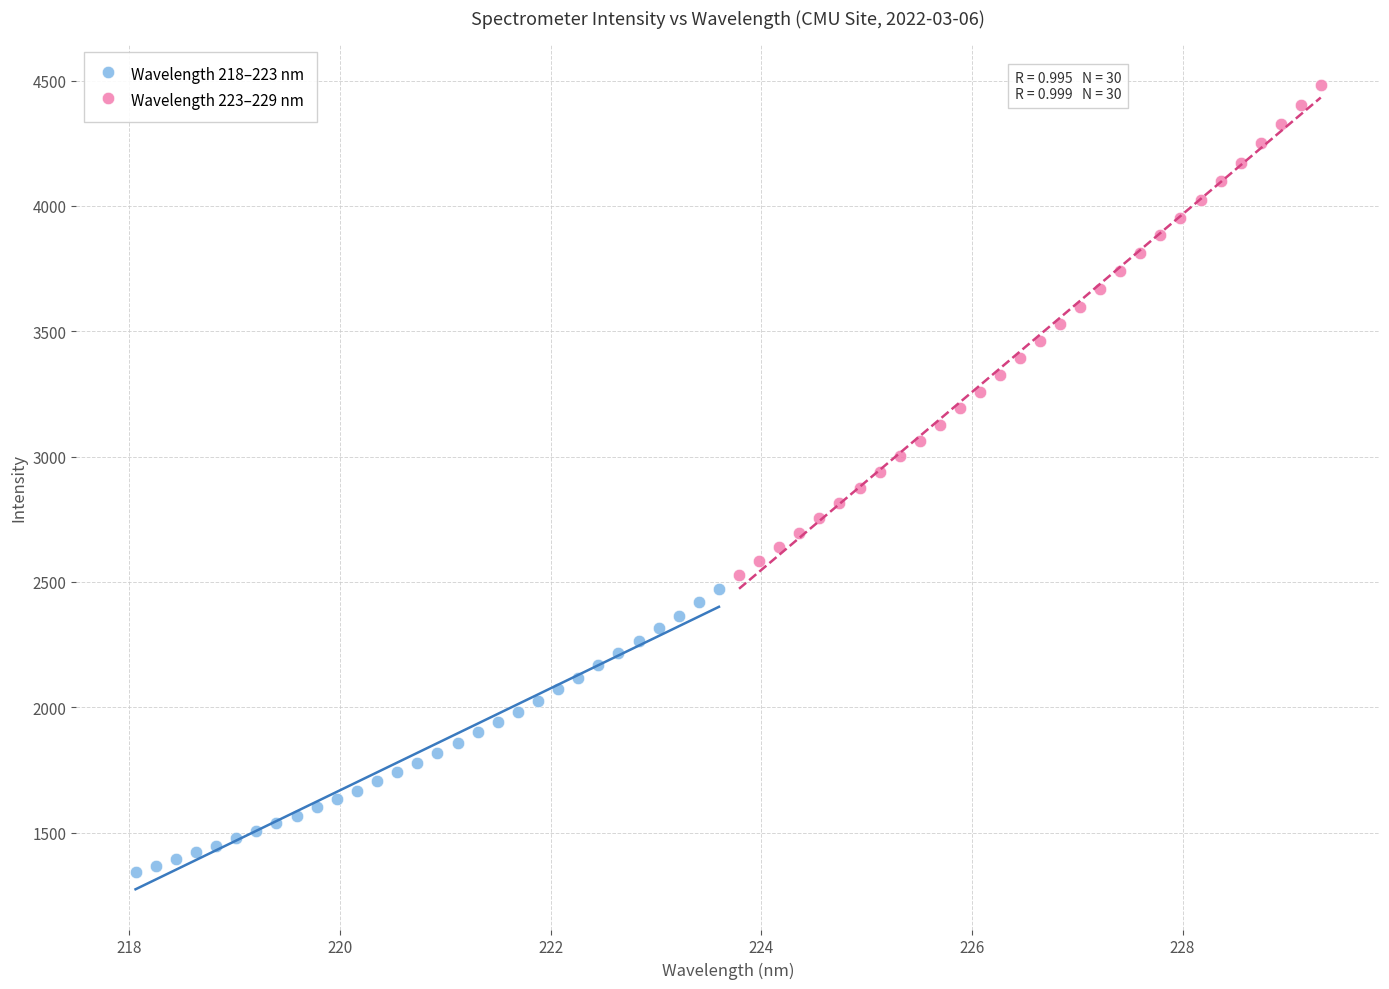

What are all the series names shown in the legend?

Wavelength 218–223 nm, Wavelength 223–229 nm